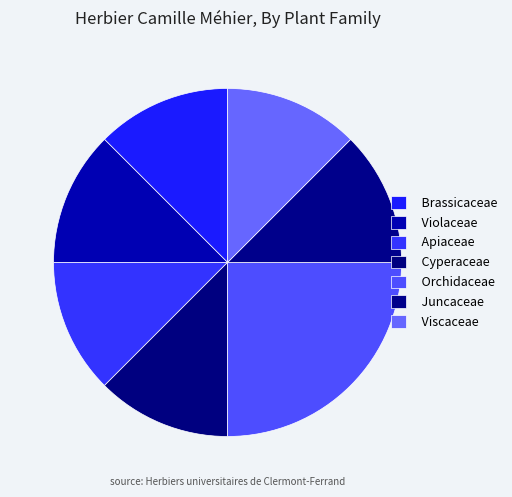

Approximately how many times larger is the value at Cyperaceae compared to Apiaceae?

1.0